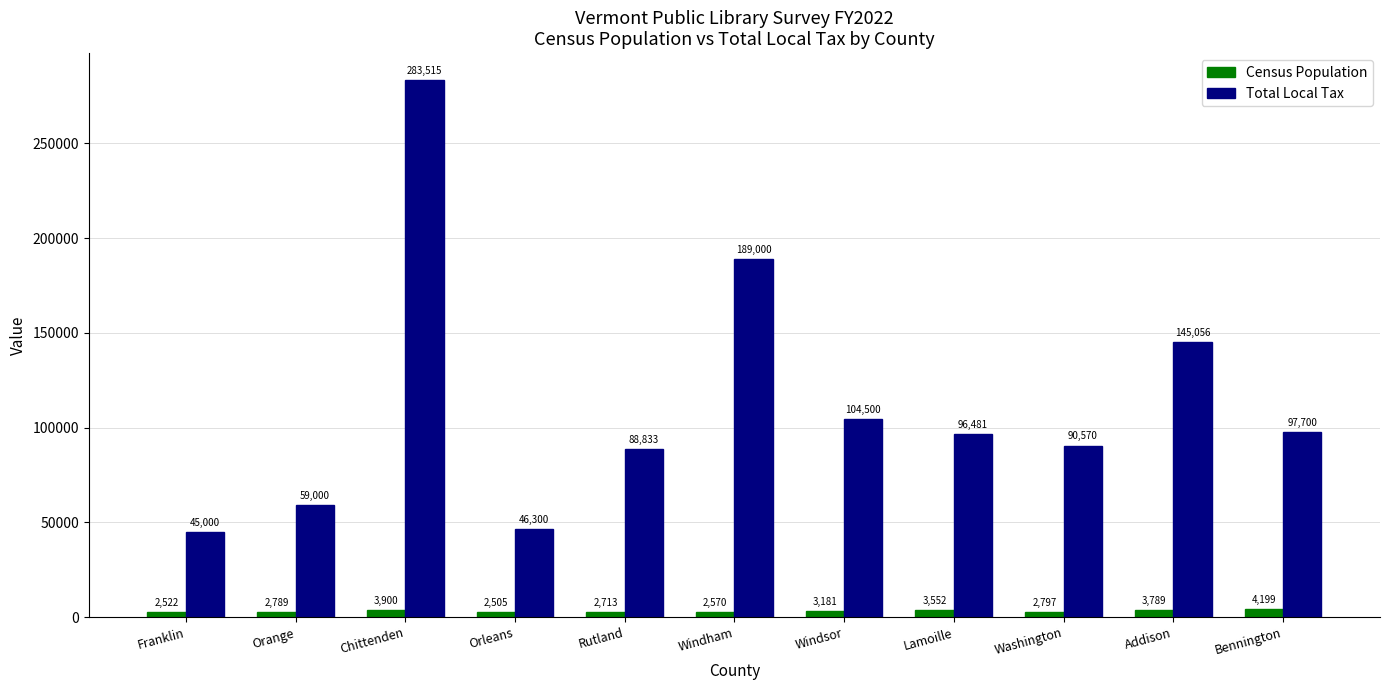

Where is Total Local Tax nearest to the value 164257?

Addison